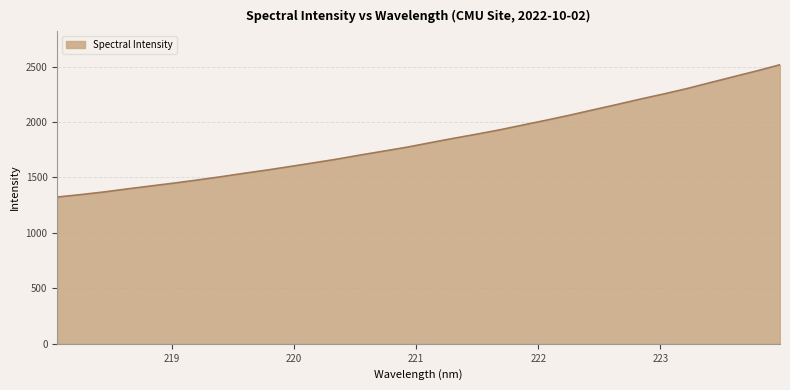

What is the smallest value displayed?

1323.2